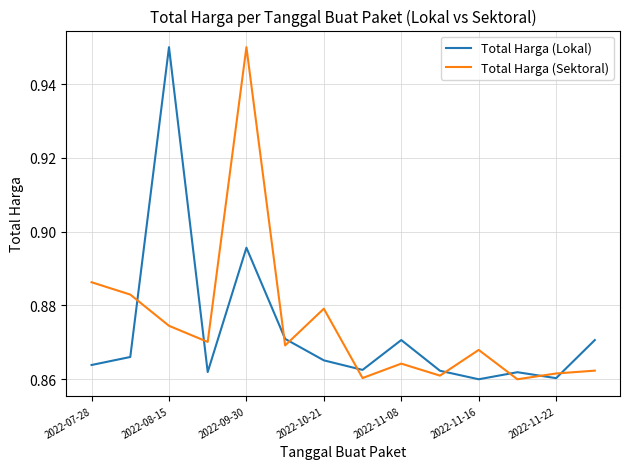

What is the difference between the maximum and minimum values in the Total Harga (Lokal) series?

0.1